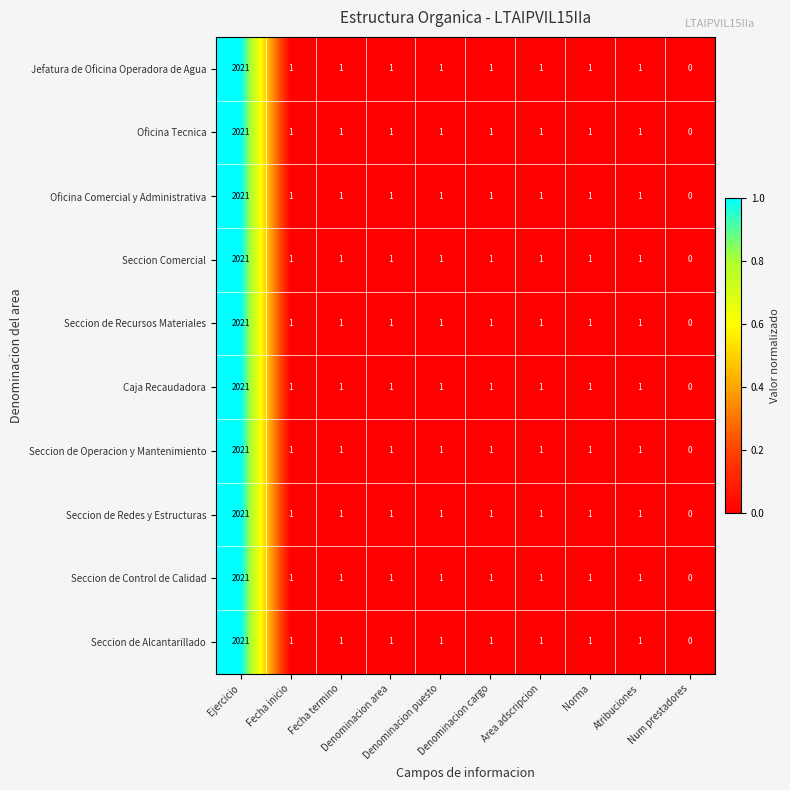

At which category does the chart reach its minimum across all series?

Num prestadores